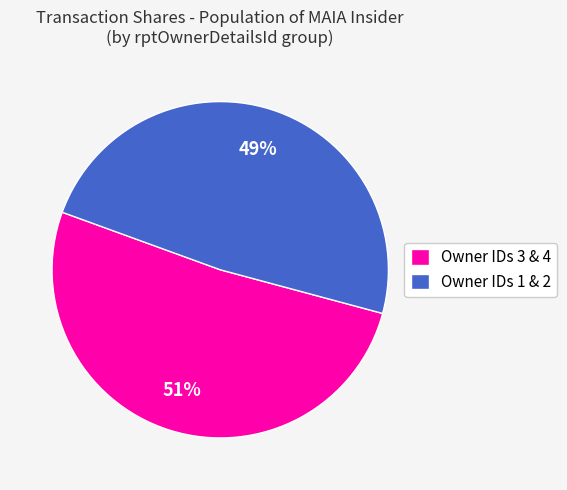

How many segments does this pie chart have?

2